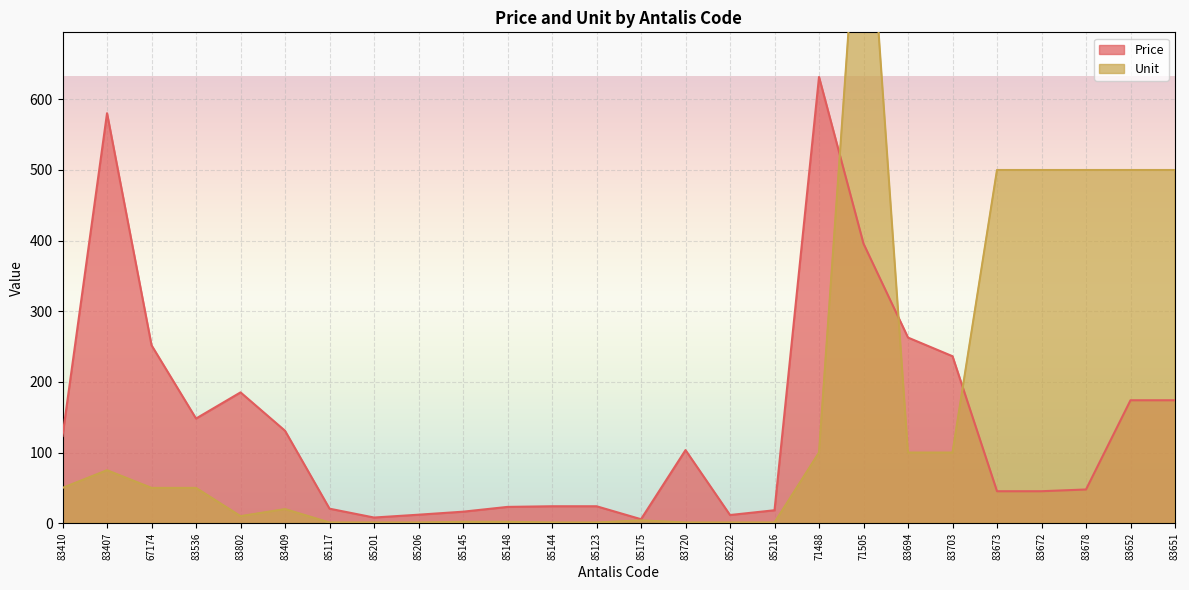

Which category has the lowest value in the Unit series?

85117